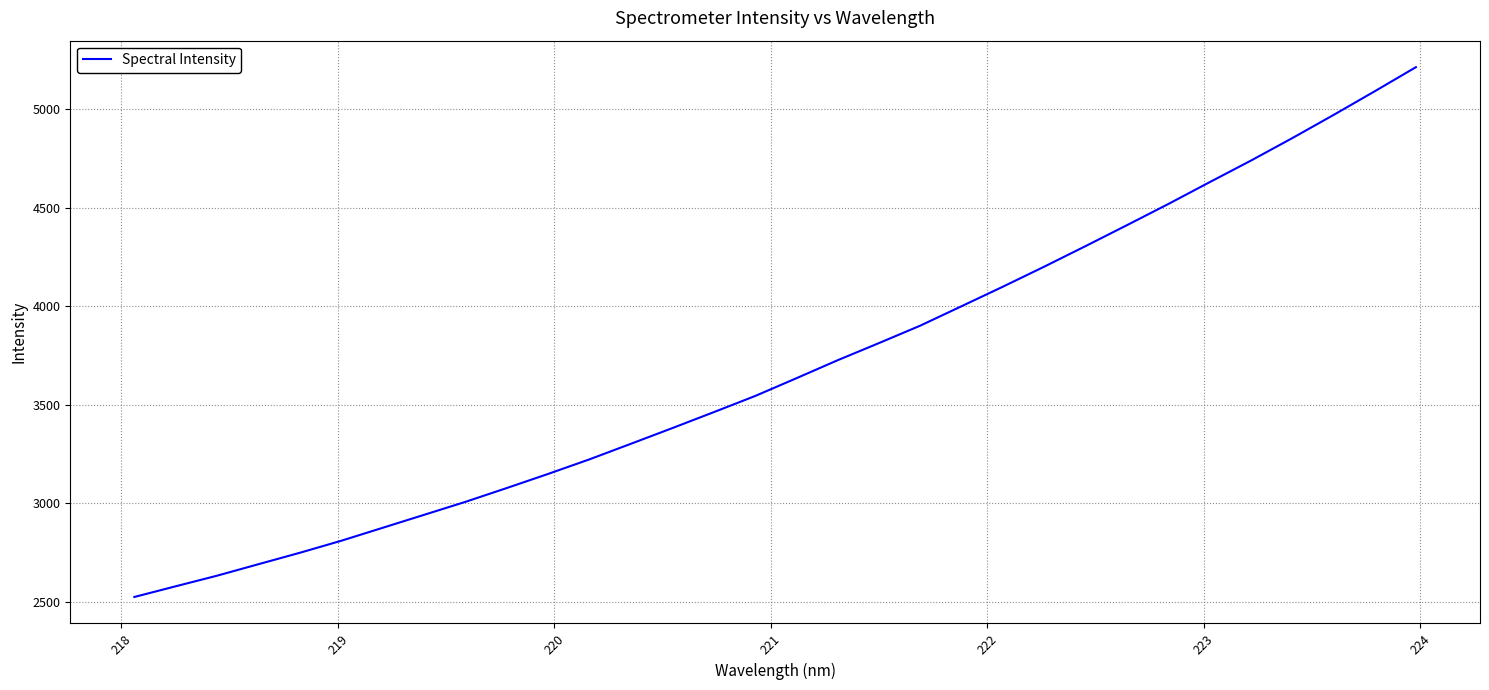

What is the difference between the maximum and minimum values?

2689.5